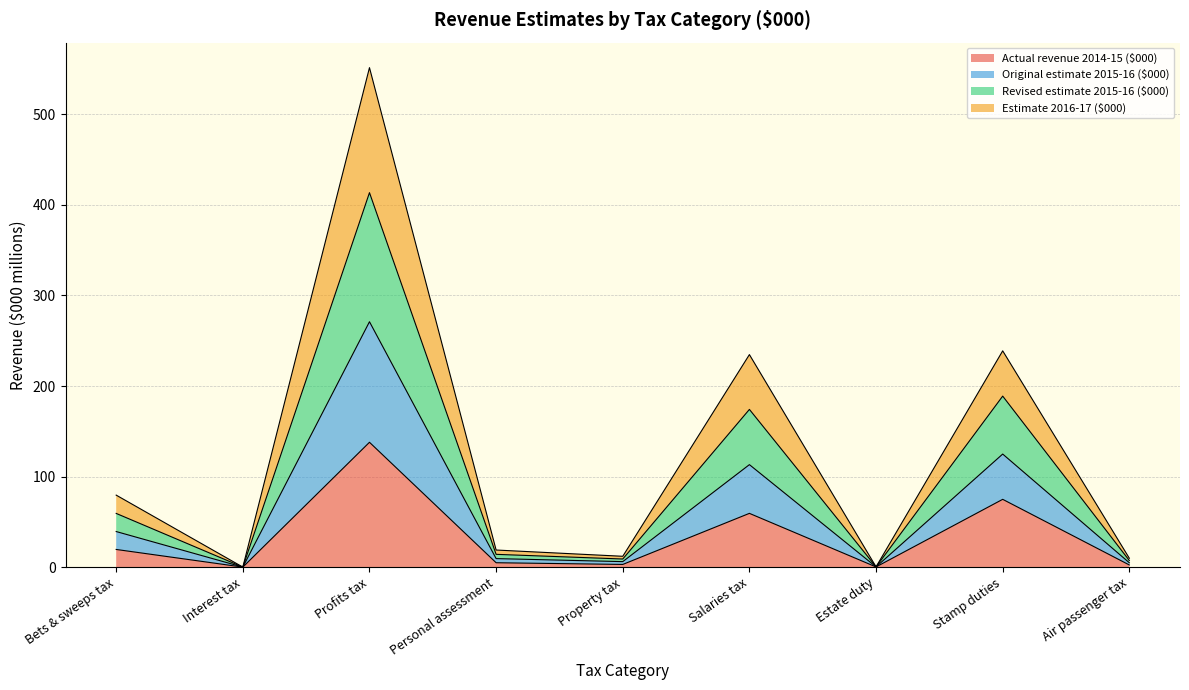

At which category does Original estimate 2015-16 ($000) reach its first local valley?

Interest tax